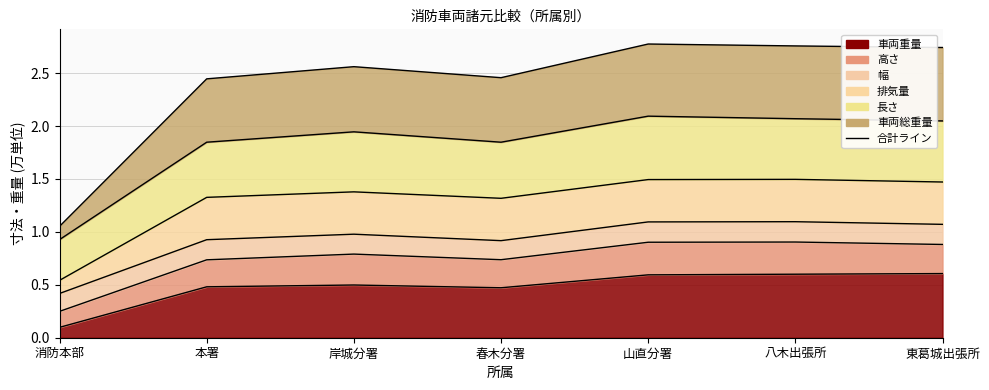

Between 本署 and 春木分署, which series saw the biggest shift?

車両総重量